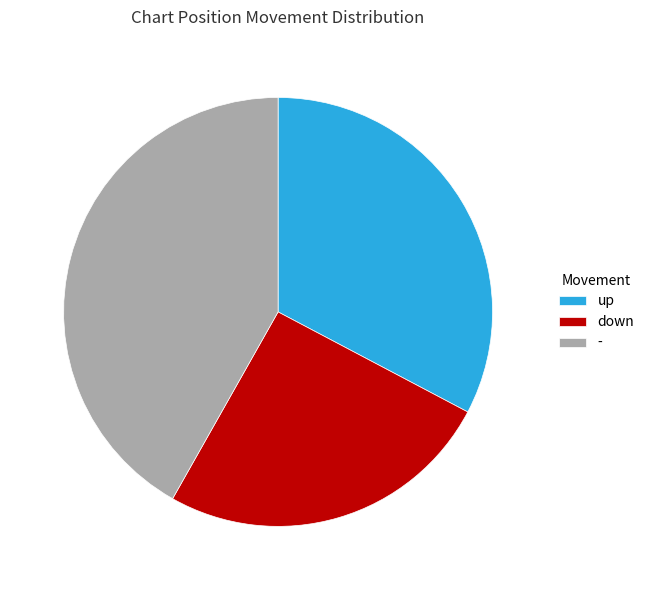

Is the sum of down and - greater than half?

Yes